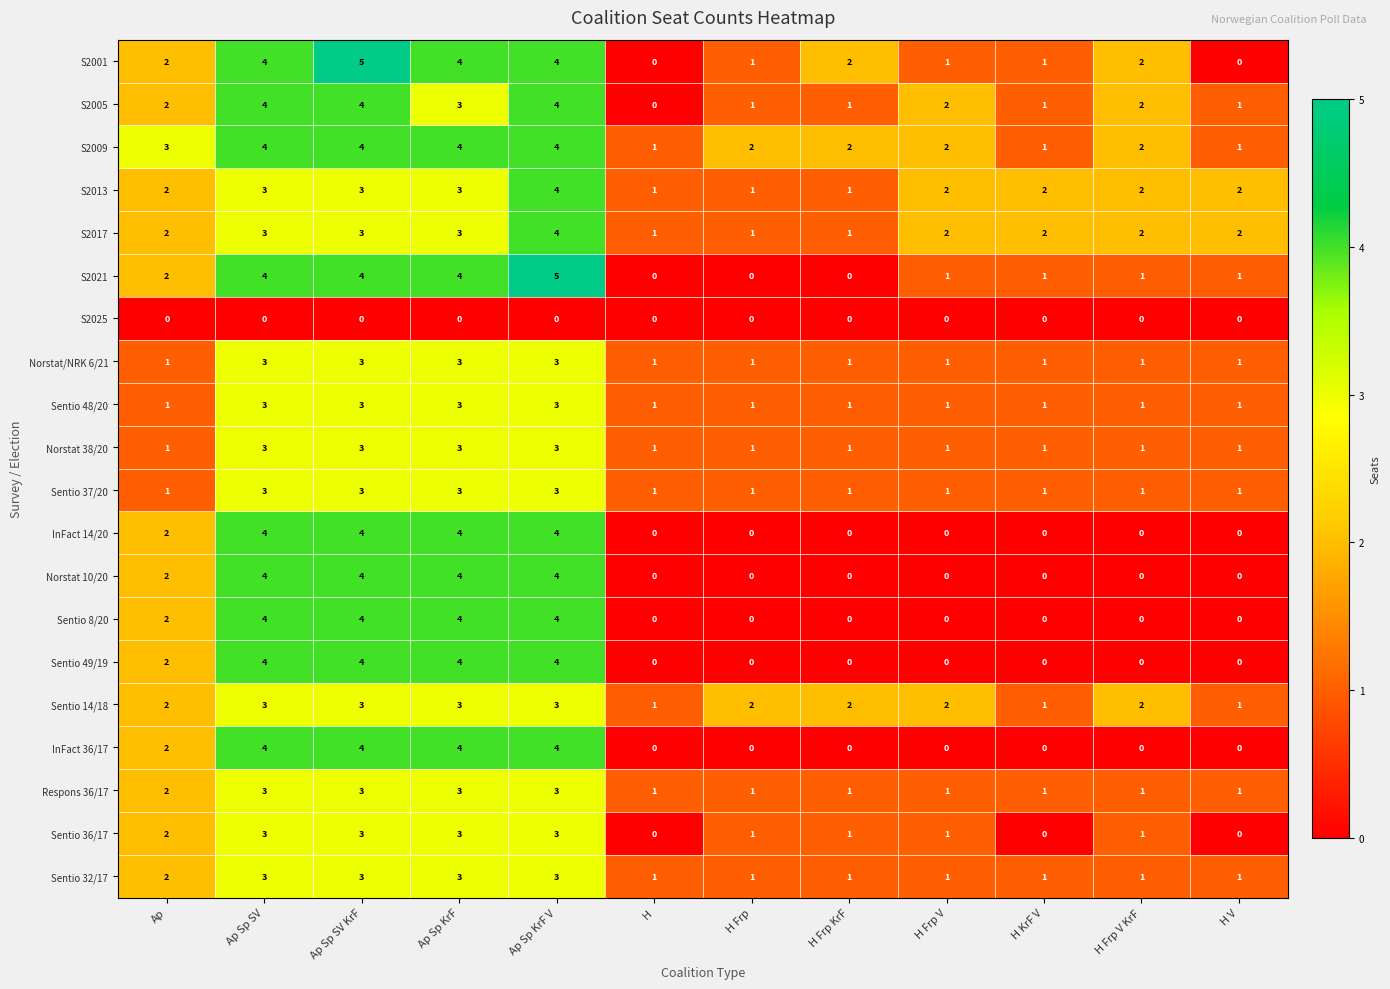

What is the difference between the maximum and minimum values in the Sentio 36/17 series?

3